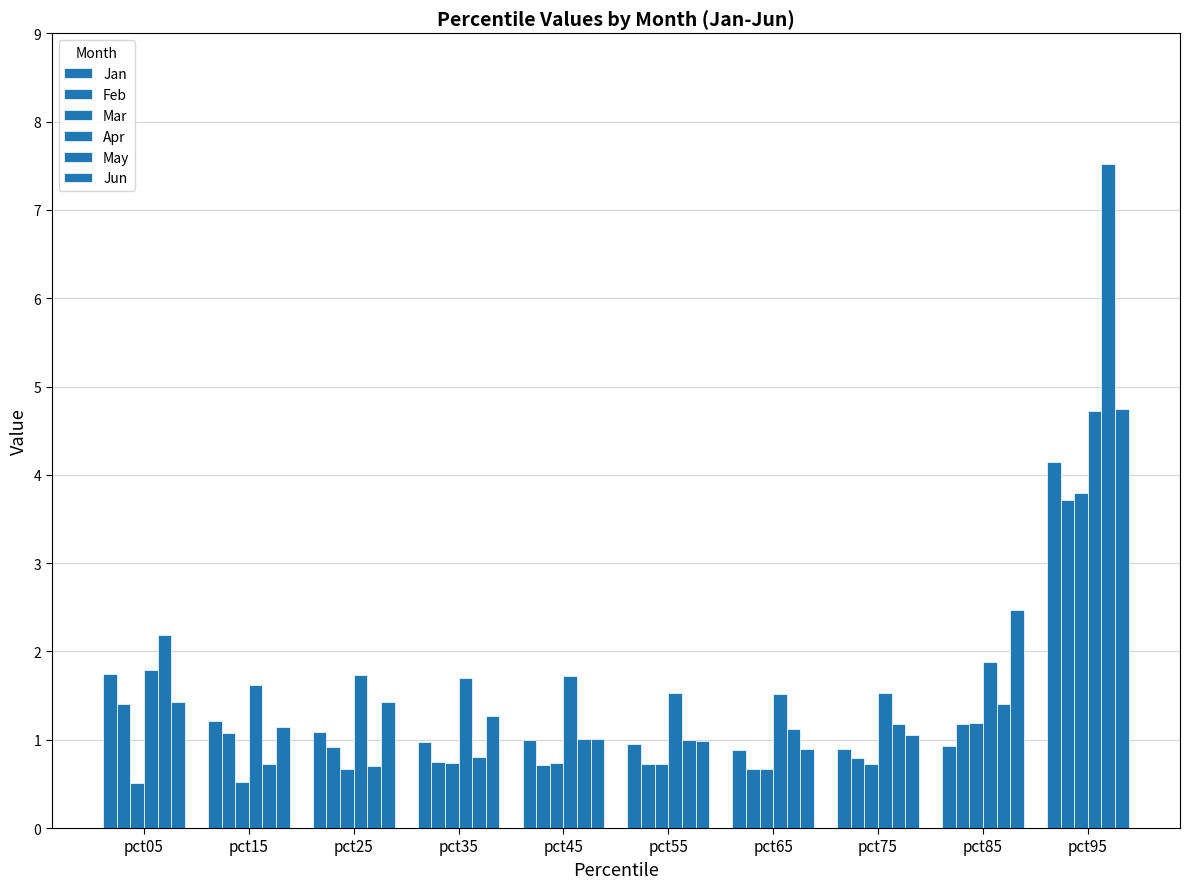

What is the average value of the Apr series?

2.0